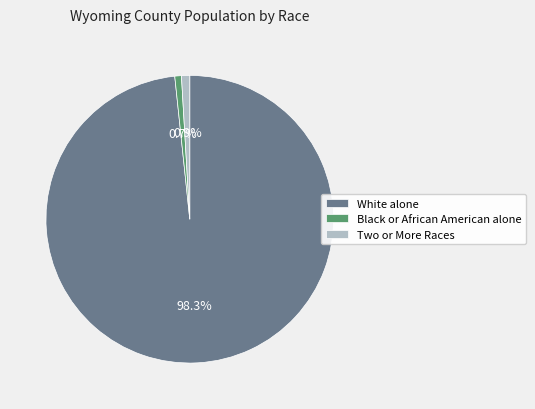

What is the total percentage of Two or More Races and White alone?

99.3%